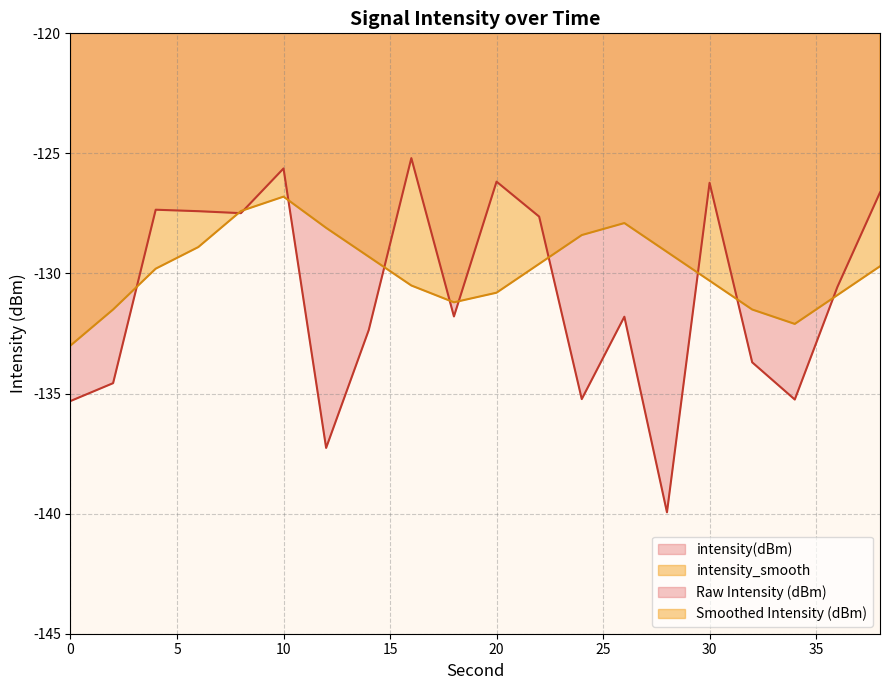

The intensity_smooth series shows -128.4 at 24. True or false?

True